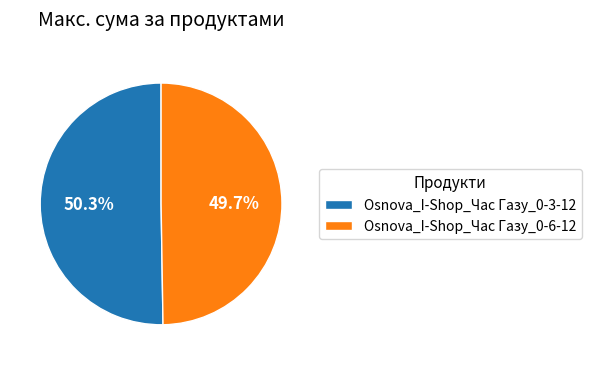

What is the ratio of the value at Osnova_I-Shop_Час Газу_0-6-12 to the value at Osnova_I-Shop_Час Газу_0-3-12?

1.0